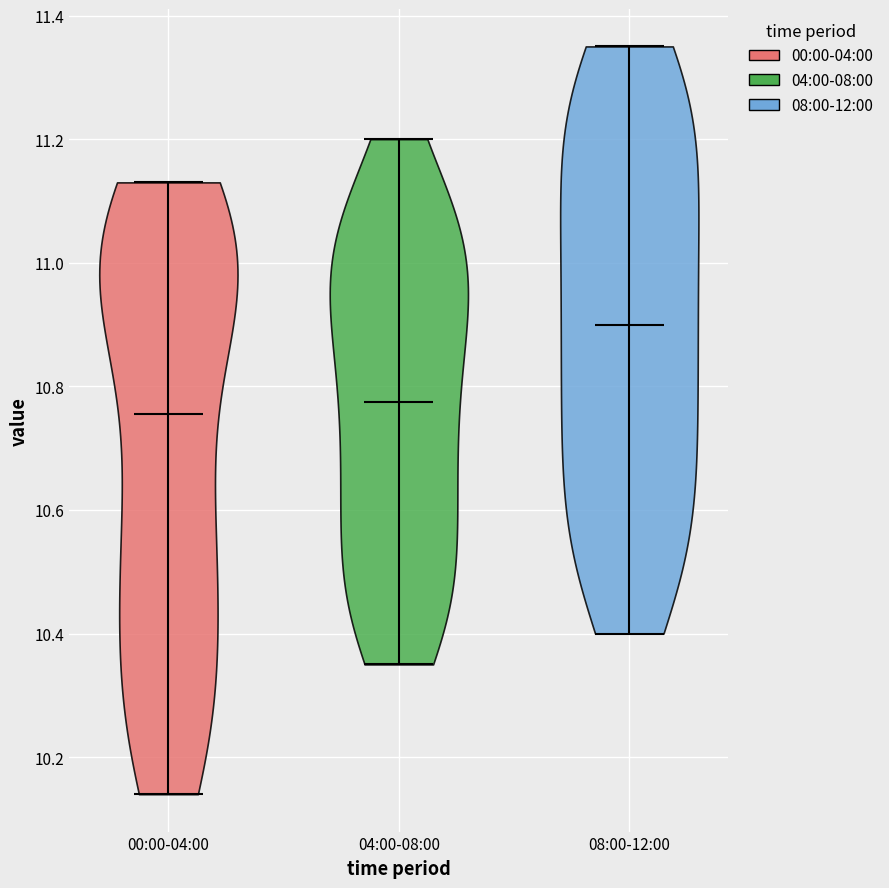

Reading left to right, read every violin against the y-axis: where its median line is, and the lowest and highest points it reaches. The values are not printed on the chart, so give them approximately, as read against the axis.

00:00-04:00: median line 10.76, lowest point 10.14, highest point 11.14
04:00-08:00: median line 10.78, lowest point 10.36, highest point 11.20
08:00-12:00: median line 10.90, lowest point 10.40, highest point 11.36